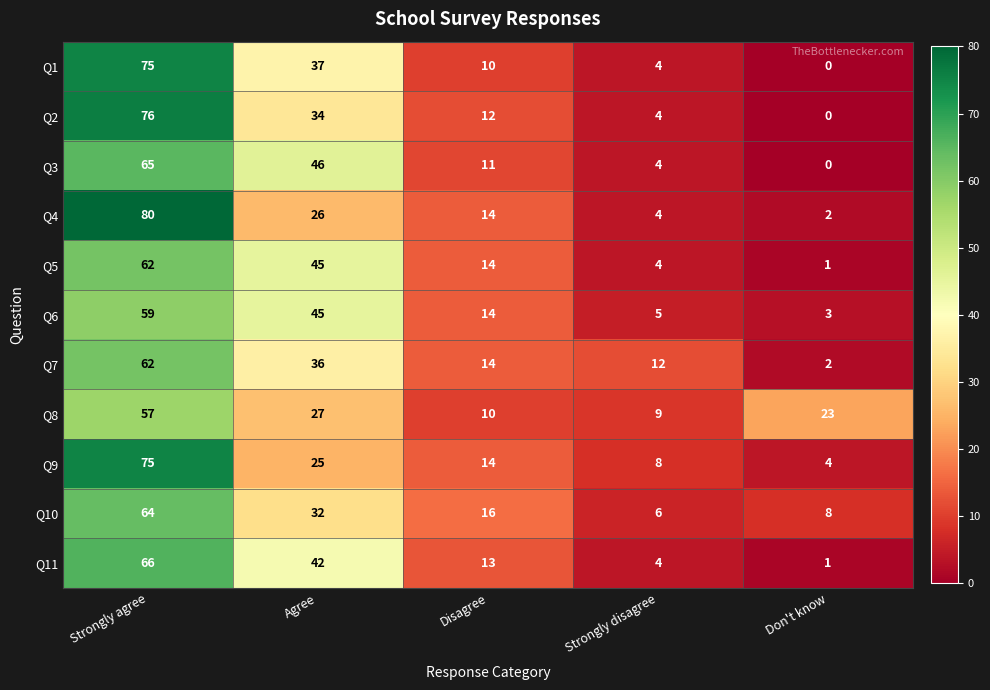

What is the sum of all Q1 values?

126